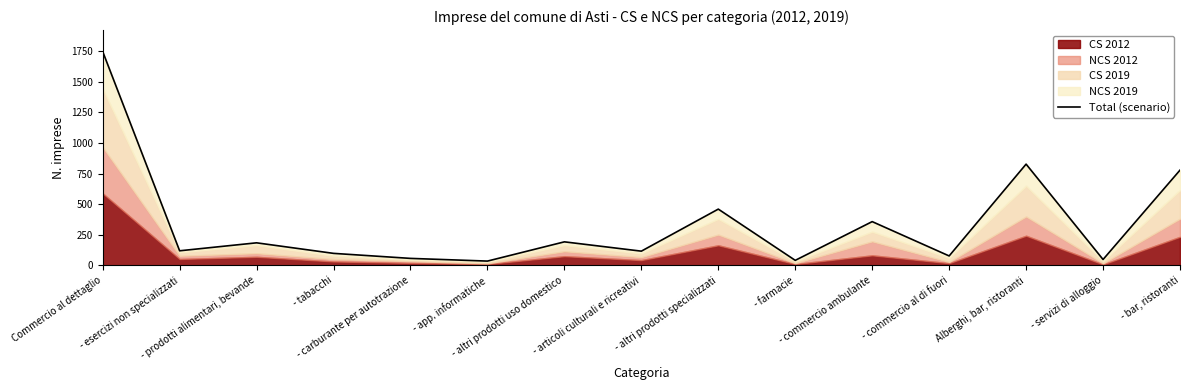

Reading right to left, what are all the values shown in this chart?

- bar, ristoranti=778	- servizi di alloggio=49	Alberghi, bar, ristoranti=827	- commercio al di fuori=78	- commercio ambulante=358	- farmacie=42	- altri prodotti specializzati=460	- articoli culturali e ricreativi=117	- altri prodotti uso domestico=193	- app. informatiche=36	- carburante per autotrazione=58	- tabacchi=99	- prodotti alimentari, bevande=185	- esercizi non specializzati=120	Commercio al dettaglio=1746